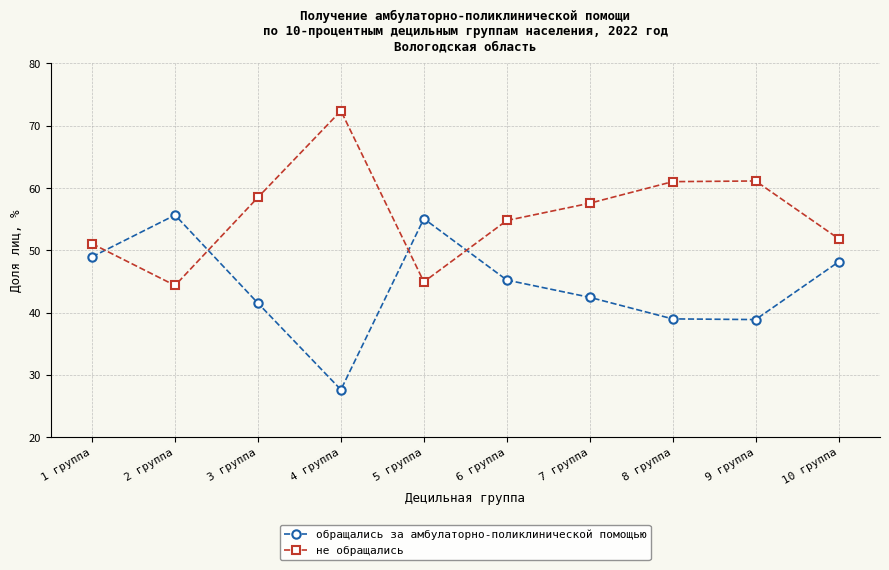

What is the label of the 9th point from the right?

2 группа